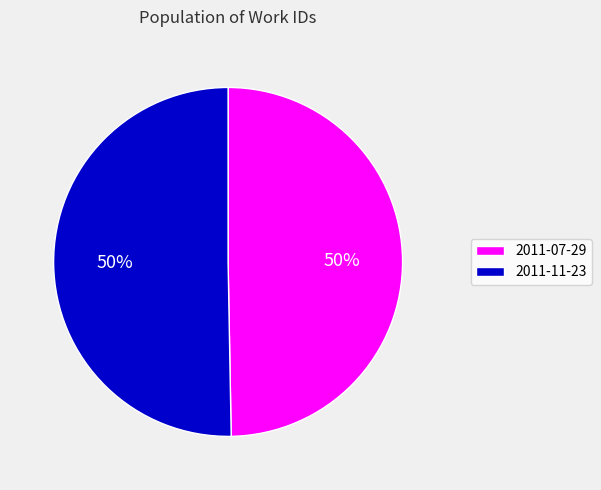

How many slices are in this pie chart?

2